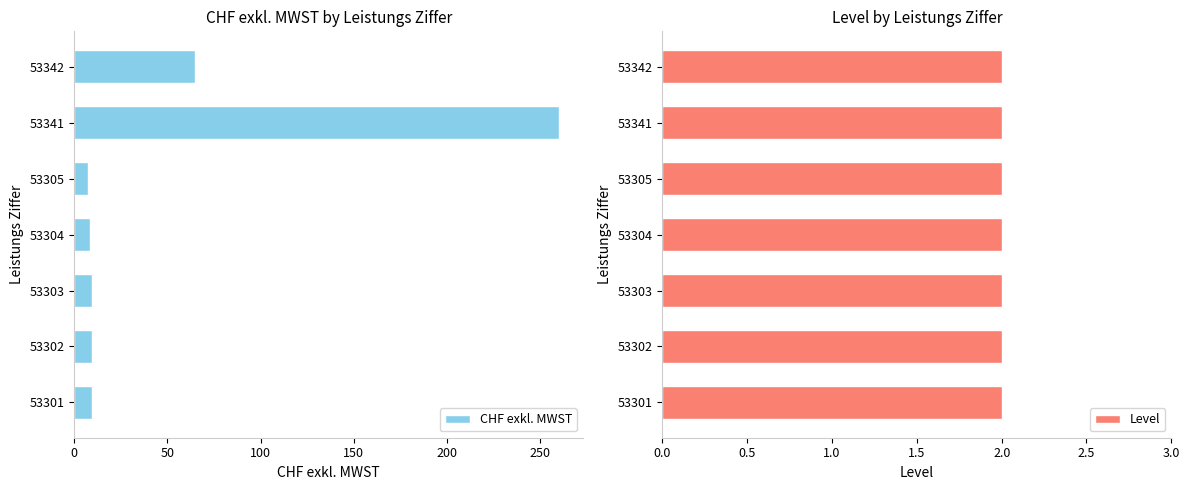

Which series has the largest range (max minus min)?

CHF exkl. MWST